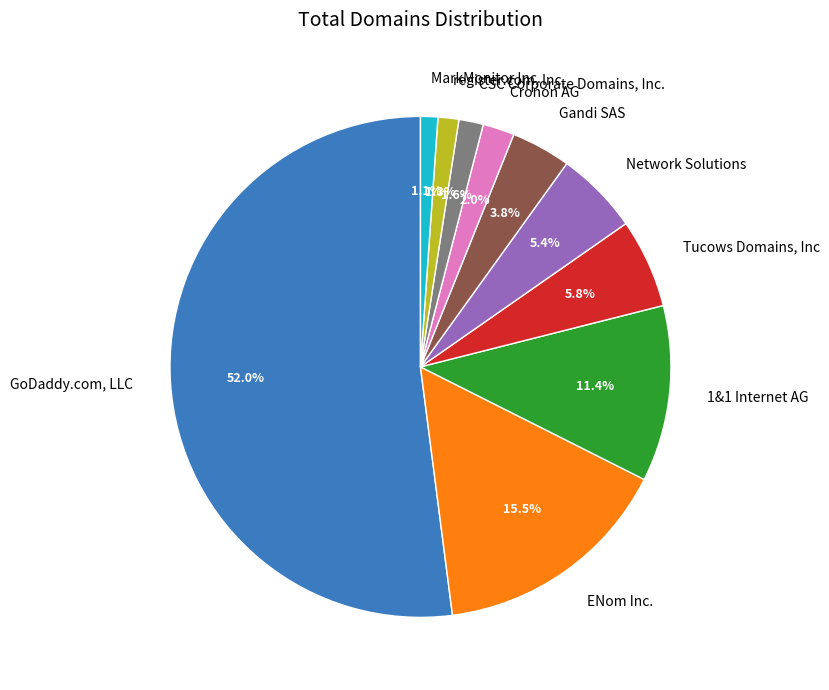

The GoDaddy.com, LLC slice represents 52% of the pie. True or false?

True